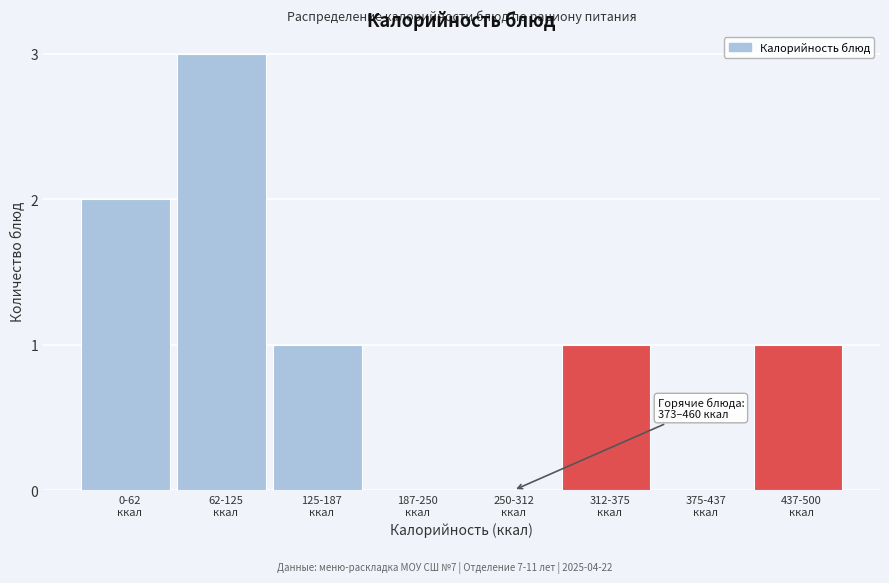

What is the greatest value displayed?

3